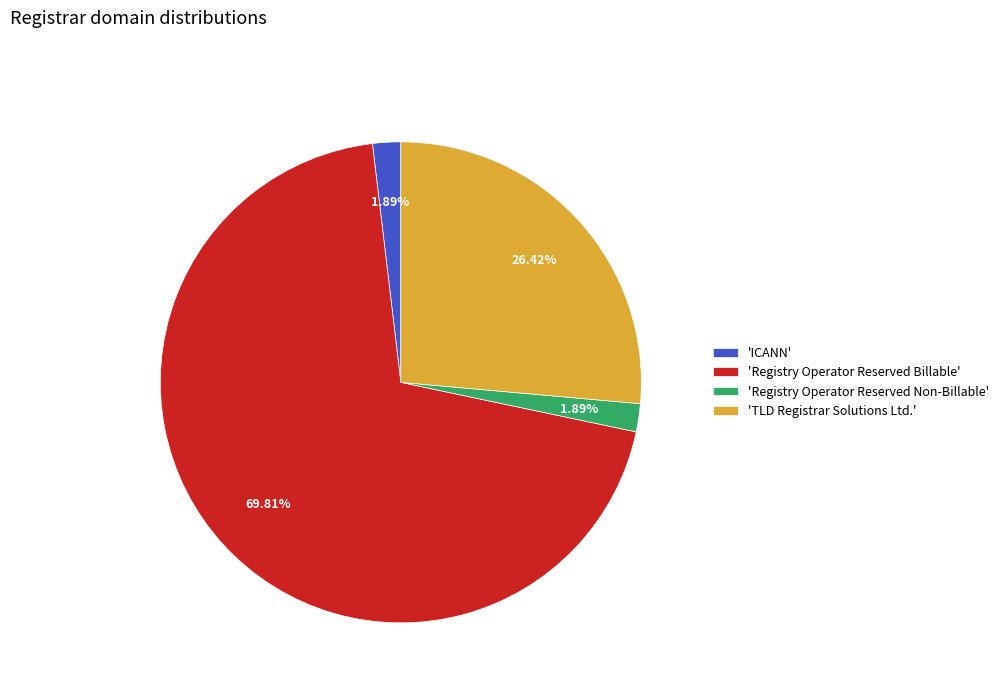

Count the number of slices in the pie.

4